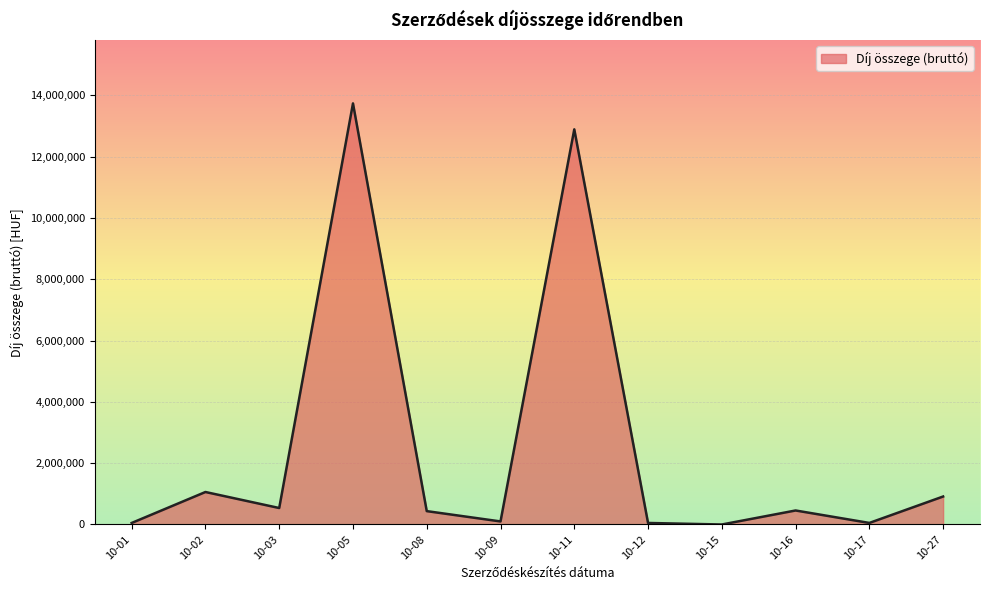

What is the difference between the maximum and minimum values?

13736000